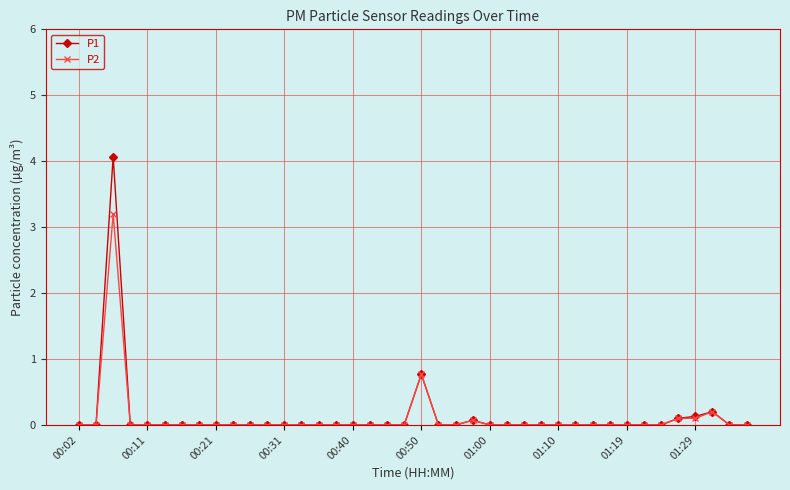

True or false: P1 has more than 0 points higher than both neighbors.

True